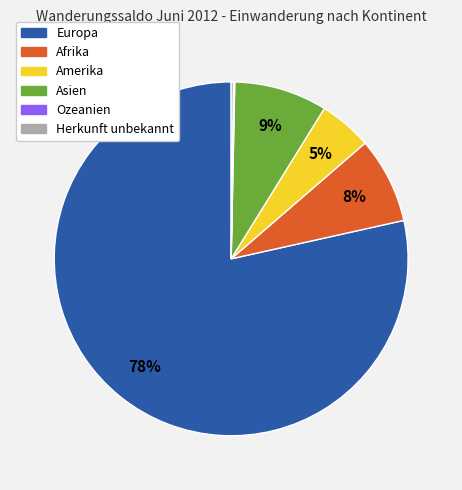

Which slice is the largest?

Europa